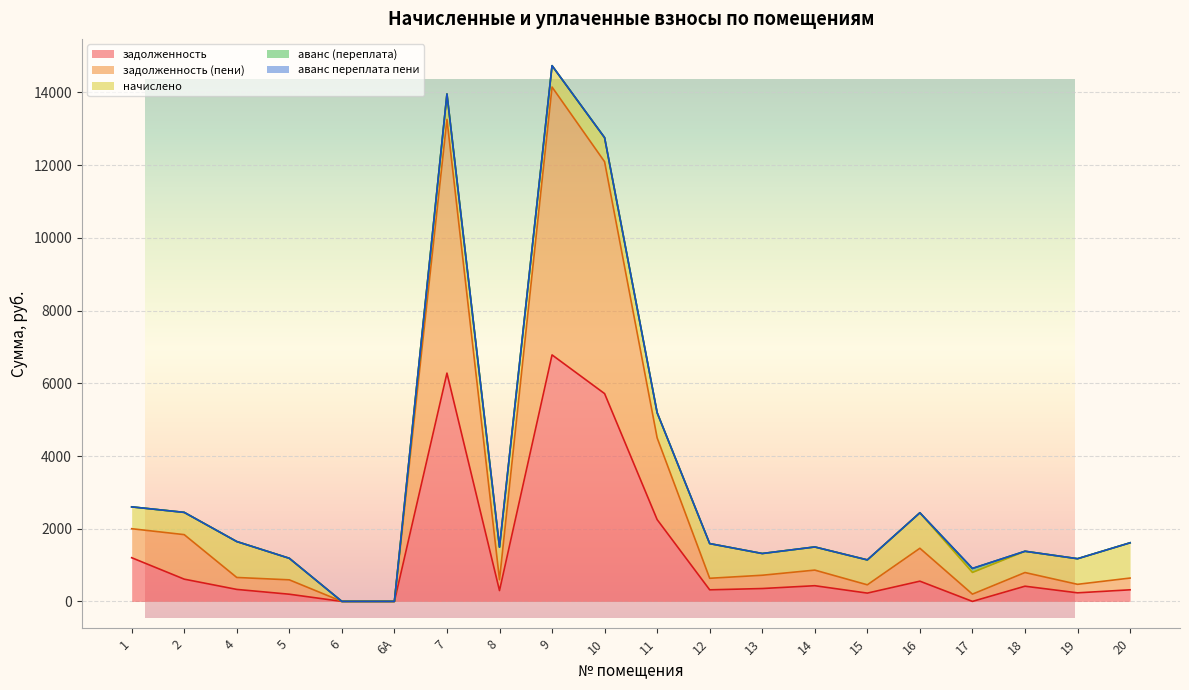

Reading left to right, transcribe all the data shown in this chart.

задолженность: 1=1201.8	2=612.1	4=329.6	5=197.5	6=0.0	6А=0.0	7=6279.9	8=298.1	9=6780.9	10=5716.3	11=2250.4	12=318.3	13=353.9	14=431.6	15=228.0	16=556.3	17=0.0	18=417.9	19=235.5	20=318.8
задолженность (пени): 1=797.8	2=1224.5	4=328.8	5=395.5	6=0.0	6А=0.0	7=6979.7	8=298.0	9=7368.9	10=6378.9	11=2249.1	12=317.5	13=365.6	14=429.3	15=228.2	16=905.2	17=199.7	18=376.2	19=234.2	20=323.2
начислено: 1=601.0	2=612.4	4=988.2	5=592.9	6=0.0	6А=0.0	7=699.8	8=895.9	9=588.1	10=662.6	11=691.7	12=954.2	13=597.8	14=636.7	15=685.3	16=976.9	17=597.8	18=585.3	19=704.7	20=970.4
аванс (переплата): 1=0.0	2=0.0	4=0.0	5=0.0	6=0.0	6А=0.0	7=0.0	8=0.0	9=0.0	10=0.0	11=0.0	12=0.0	13=0.0	14=0.0	15=0.0	16=0.0	17=109.1	18=0.0	19=0.0	20=0.0
аванс переплата пени: 1=0.0	2=0.0	4=0.0	5=0.0	6=0.0	6А=0.0	7=0.0	8=0.0	9=0.0	10=0.0	11=0.0	12=0.0	13=0.0	14=0.0	15=0.0	16=0.0	17=0.0	18=0.0	19=0.0	20=0.0